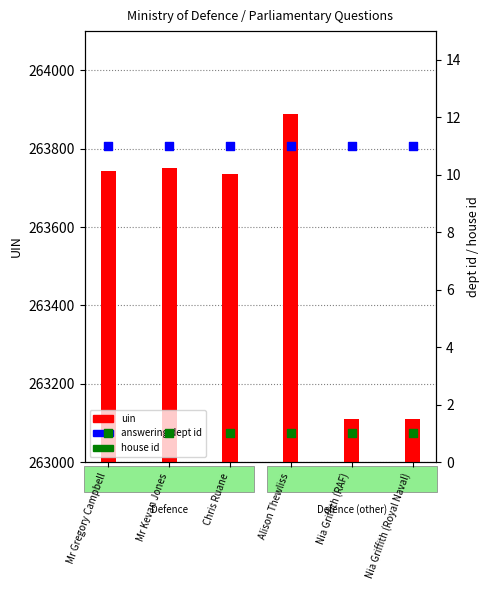

What is the total value across all series at Alison Thewliss?

263901